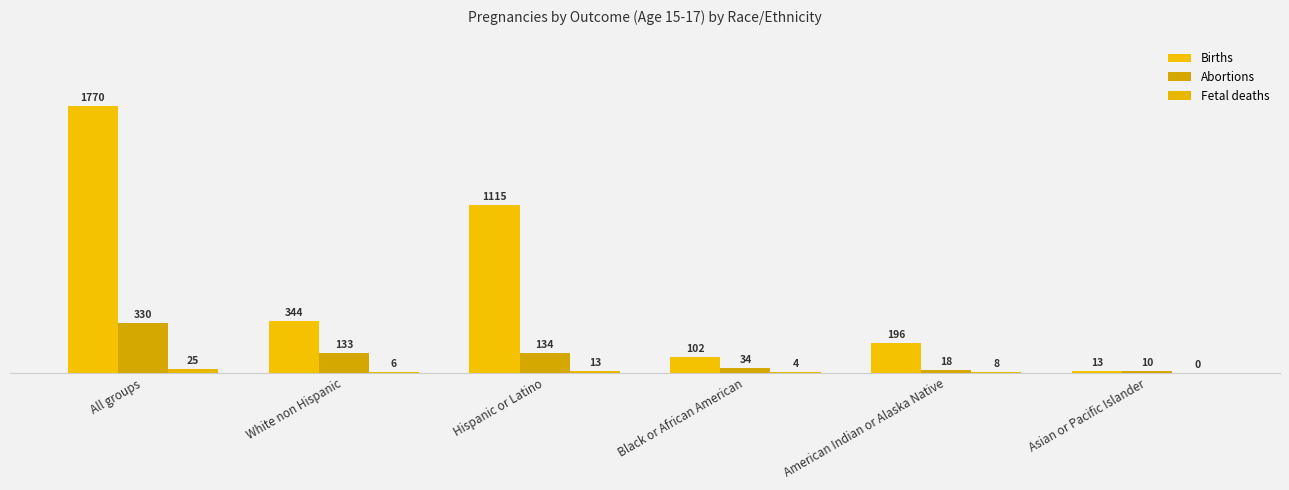

Does the chart contain stacked bars?

No